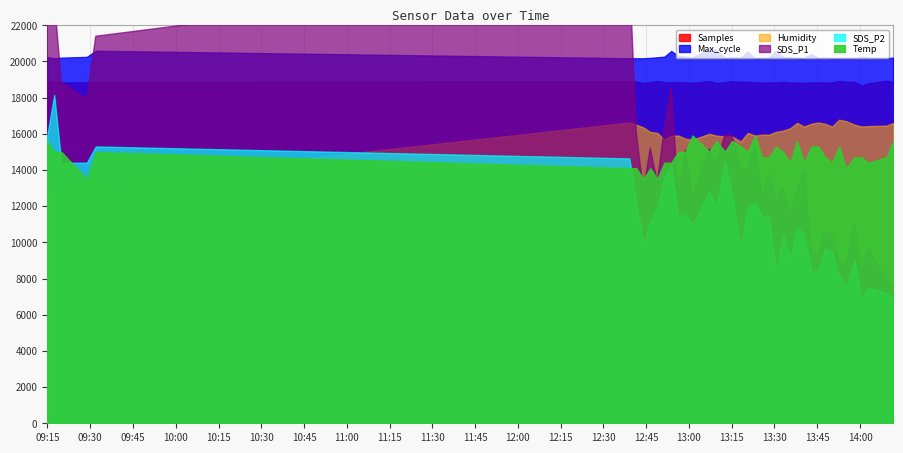

The value of Max_cycle at 2021/01/12 13:52:39 is 9279.5. True or false?

False